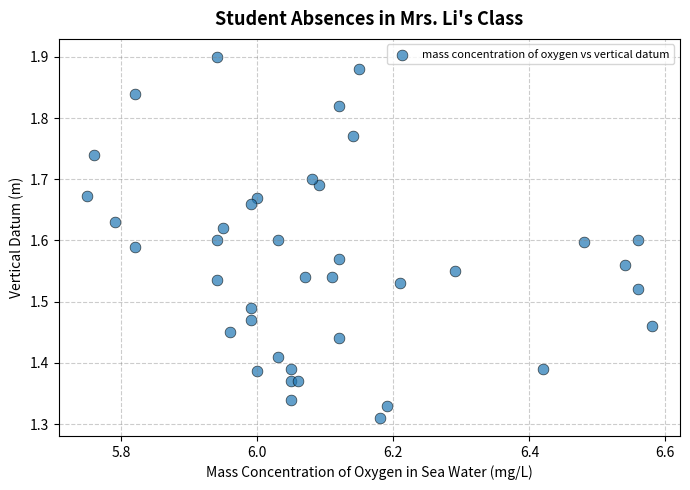

What is the range of X values (max minus min)?

0.8